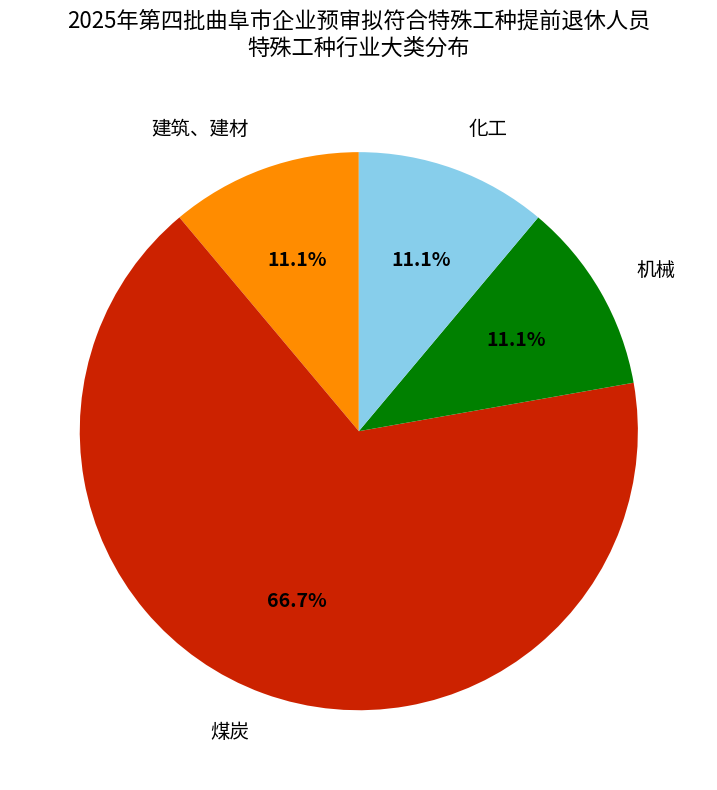

Approximately how many times larger is the value at 煤炭 compared to 机械?

6.0